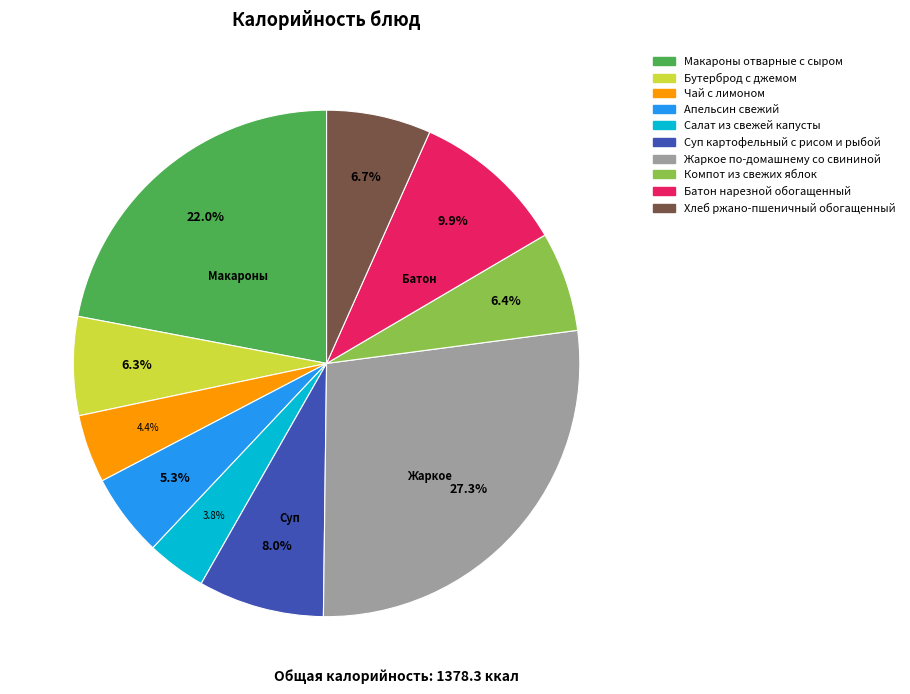

Count the number of slices in the pie.

10